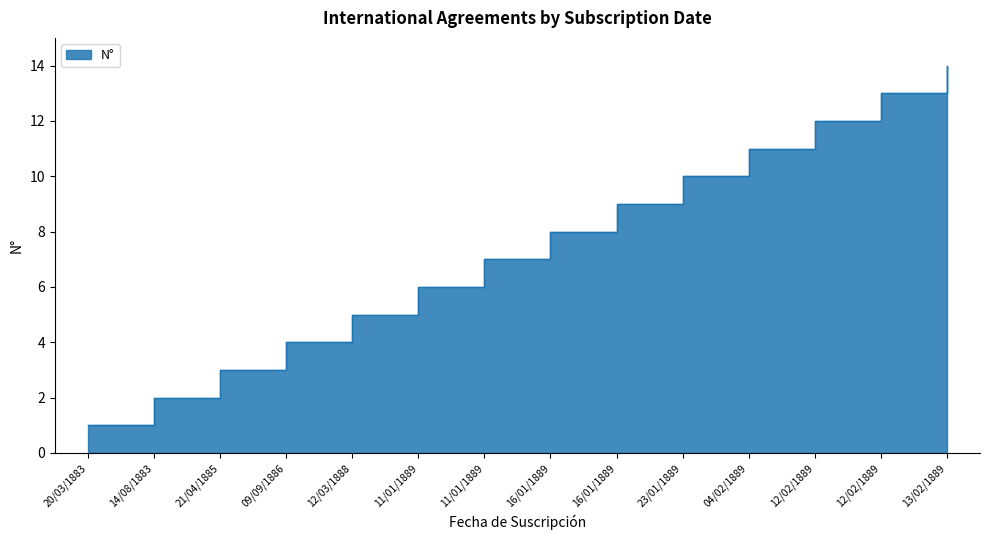

Rank the categories by value from lowest to highest.

20/03/1883, 14/08/1883, 21/04/1885, 09/09/1886, 12/03/1888, 11/01/1889, 11/01/1889, 16/01/1889, 16/01/1889, 23/01/1889, 04/02/1889, 12/02/1889, 12/02/1889, 13/02/1889